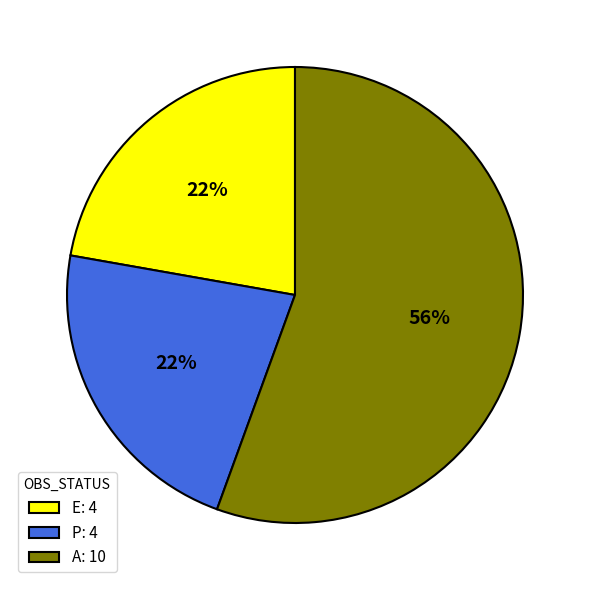

What is the ratio of the value at P: 4 to the value at A: 10?

0.4